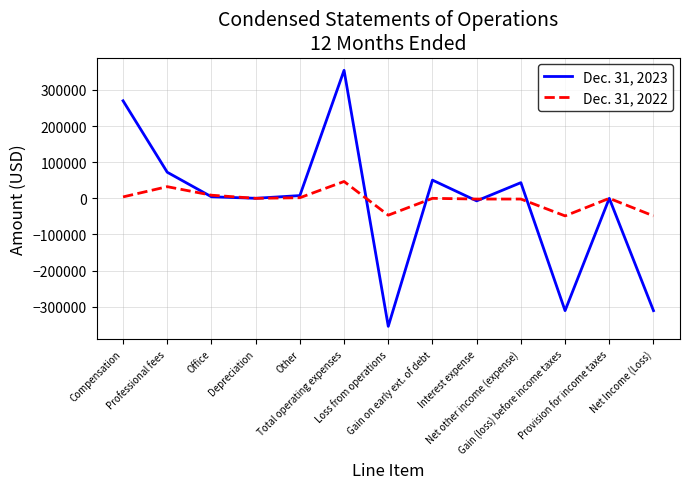

True or false: Dec. 31, 2022 has more than 0 interior local peaks.

True